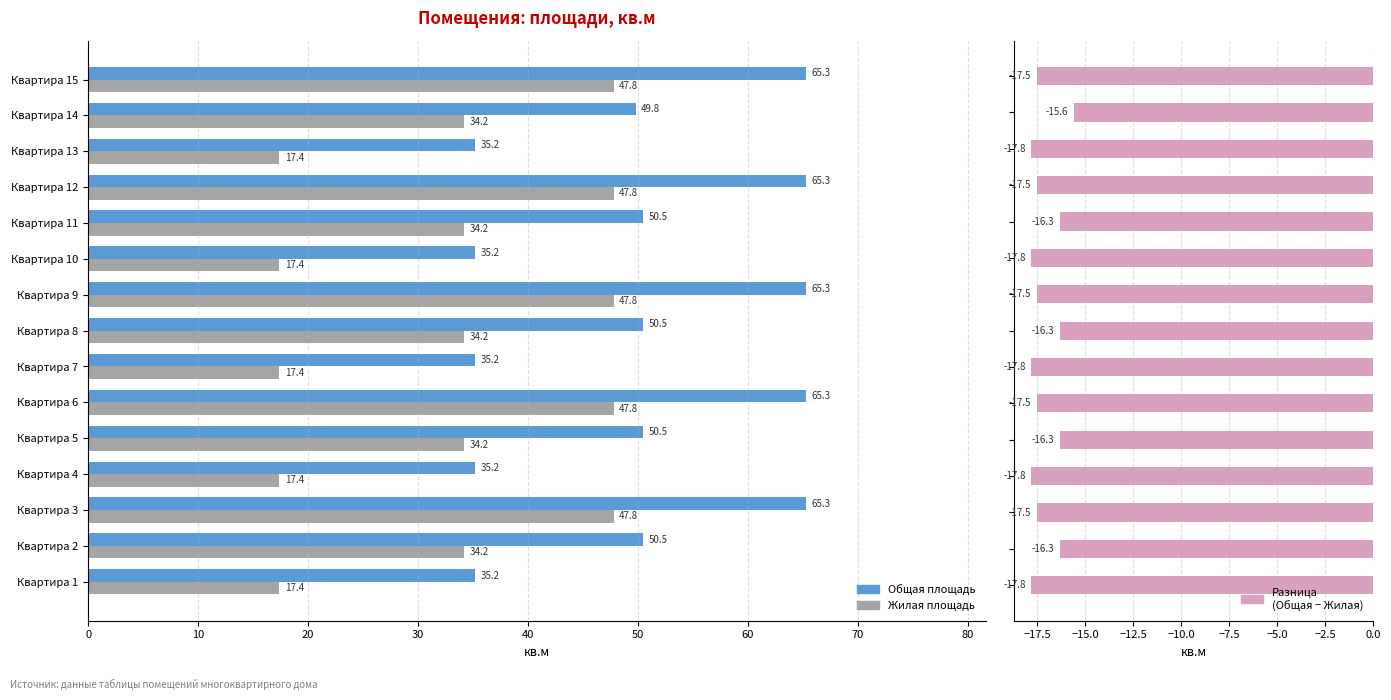

What is the label of the 1st bar from the right?

14